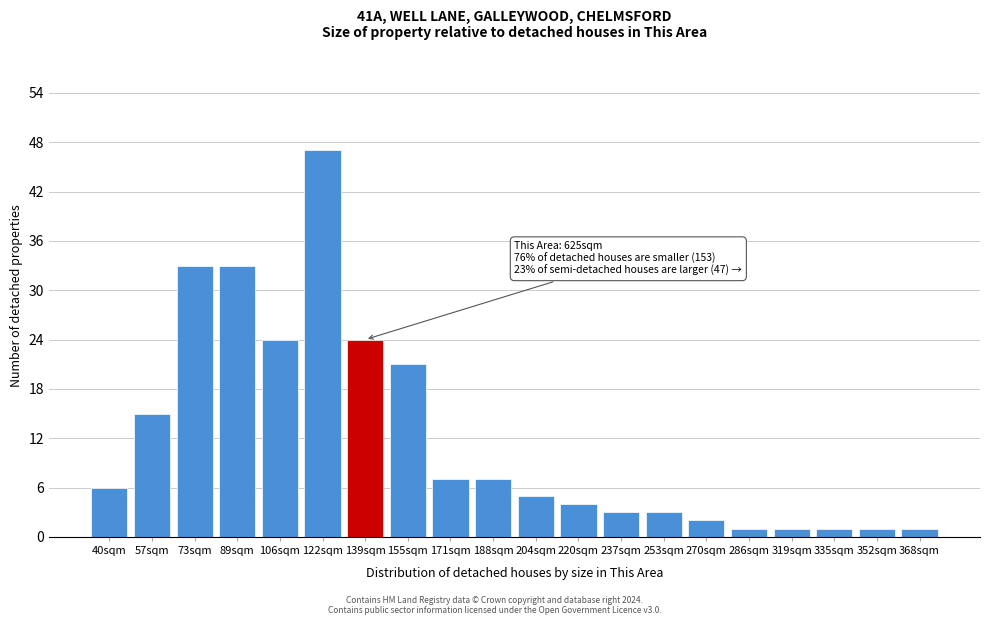

Reading left to right, list all the values displayed in this chart.

40sqm=6	57sqm=15	73sqm=33	89sqm=33	106sqm=24	122sqm=47	139sqm=24	155sqm=21	171sqm=7	188sqm=7	204sqm=5	220sqm=4	237sqm=3	253sqm=3	270sqm=2	286sqm=1	319sqm=1	335sqm=1	352sqm=1	368sqm=1